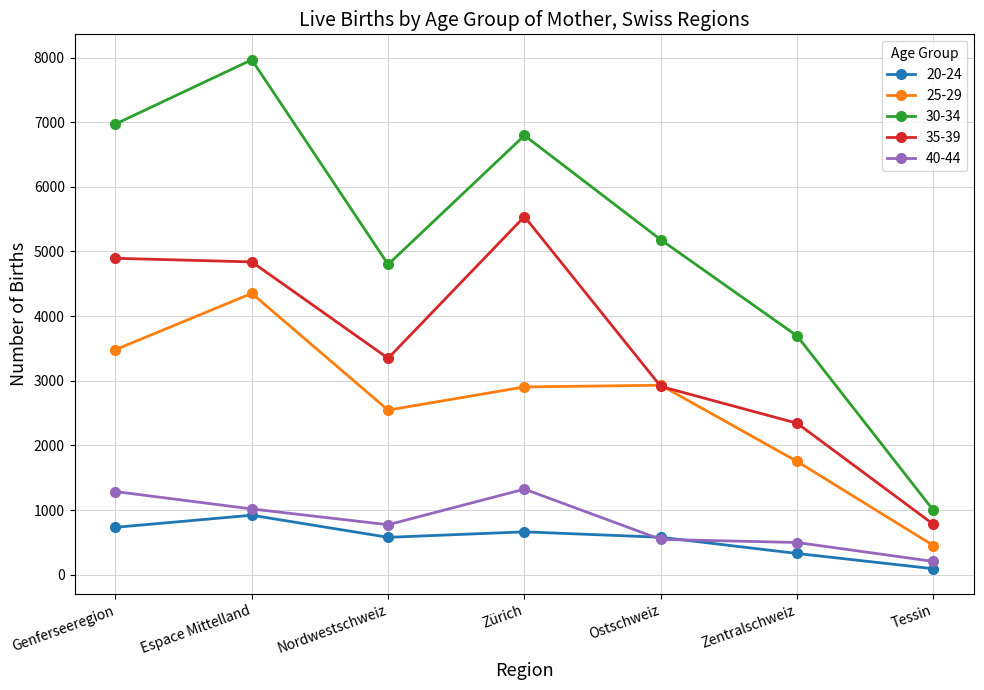

The value of 30-34 at Zentralschweiz is 5776. True or false?

False